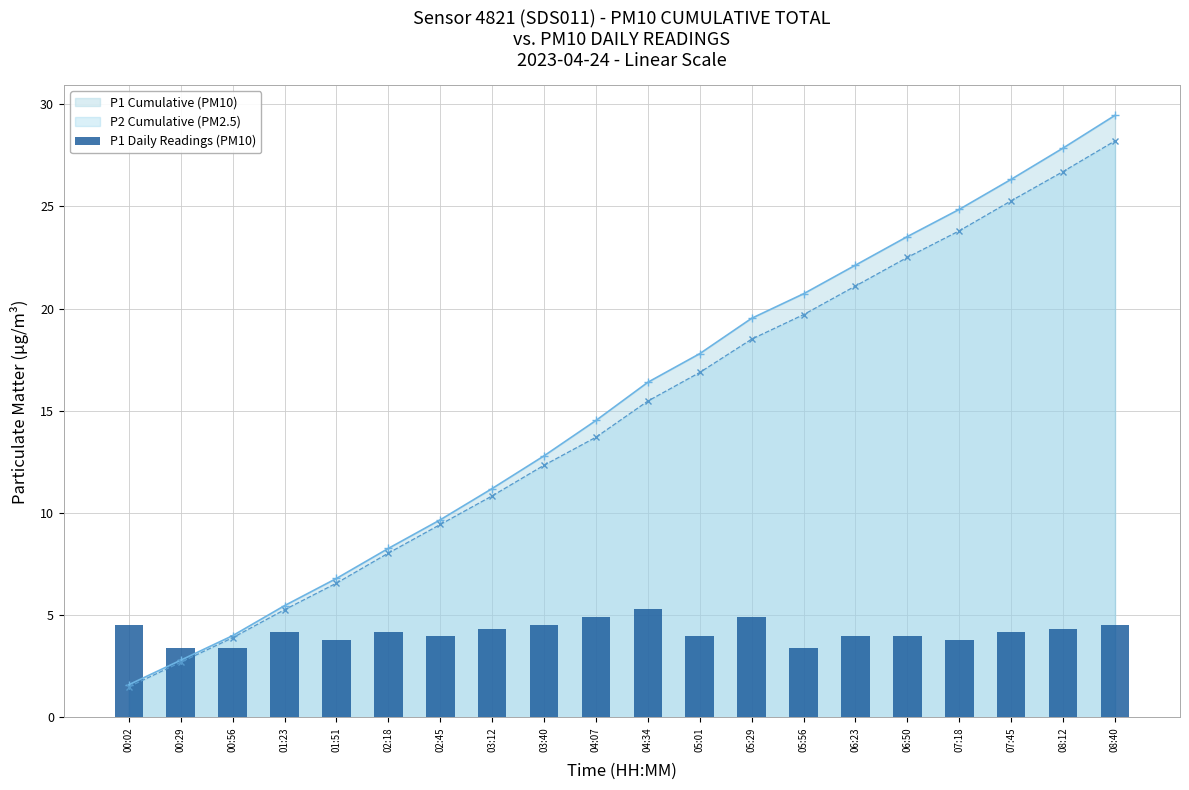

Which category has the lowest value in the P2 Cumulative (PM2.5) series?

00:02